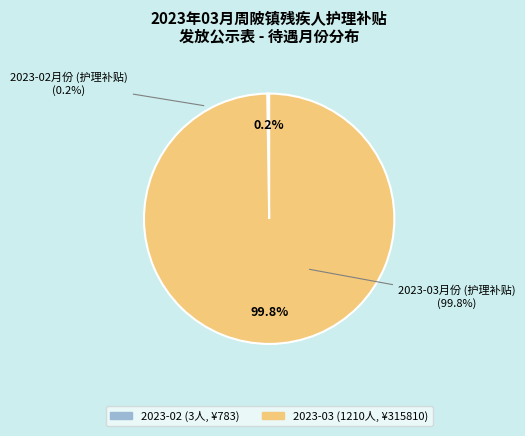

To the nearest percent, what is the combined percentage of 2023-03 and 2023-02?

100%